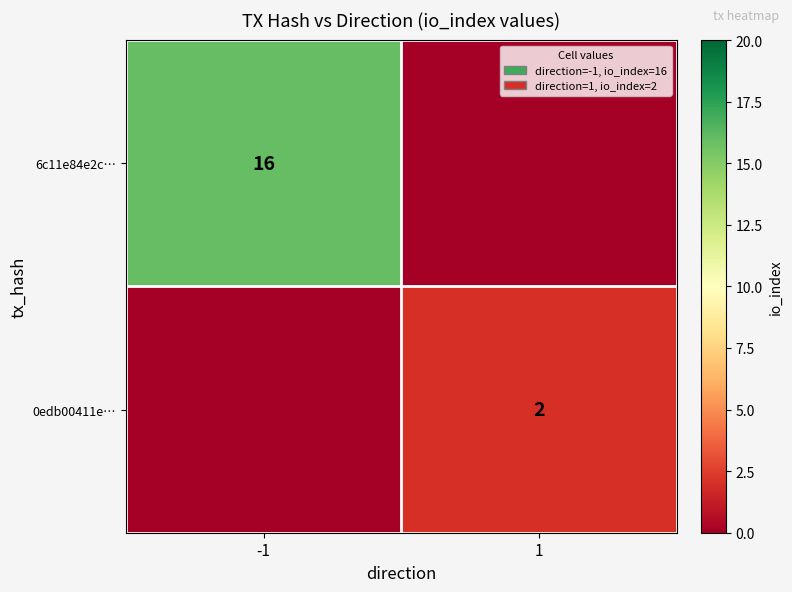

The value of 6c11e84e2c… at -1 is 16. True or false?

True